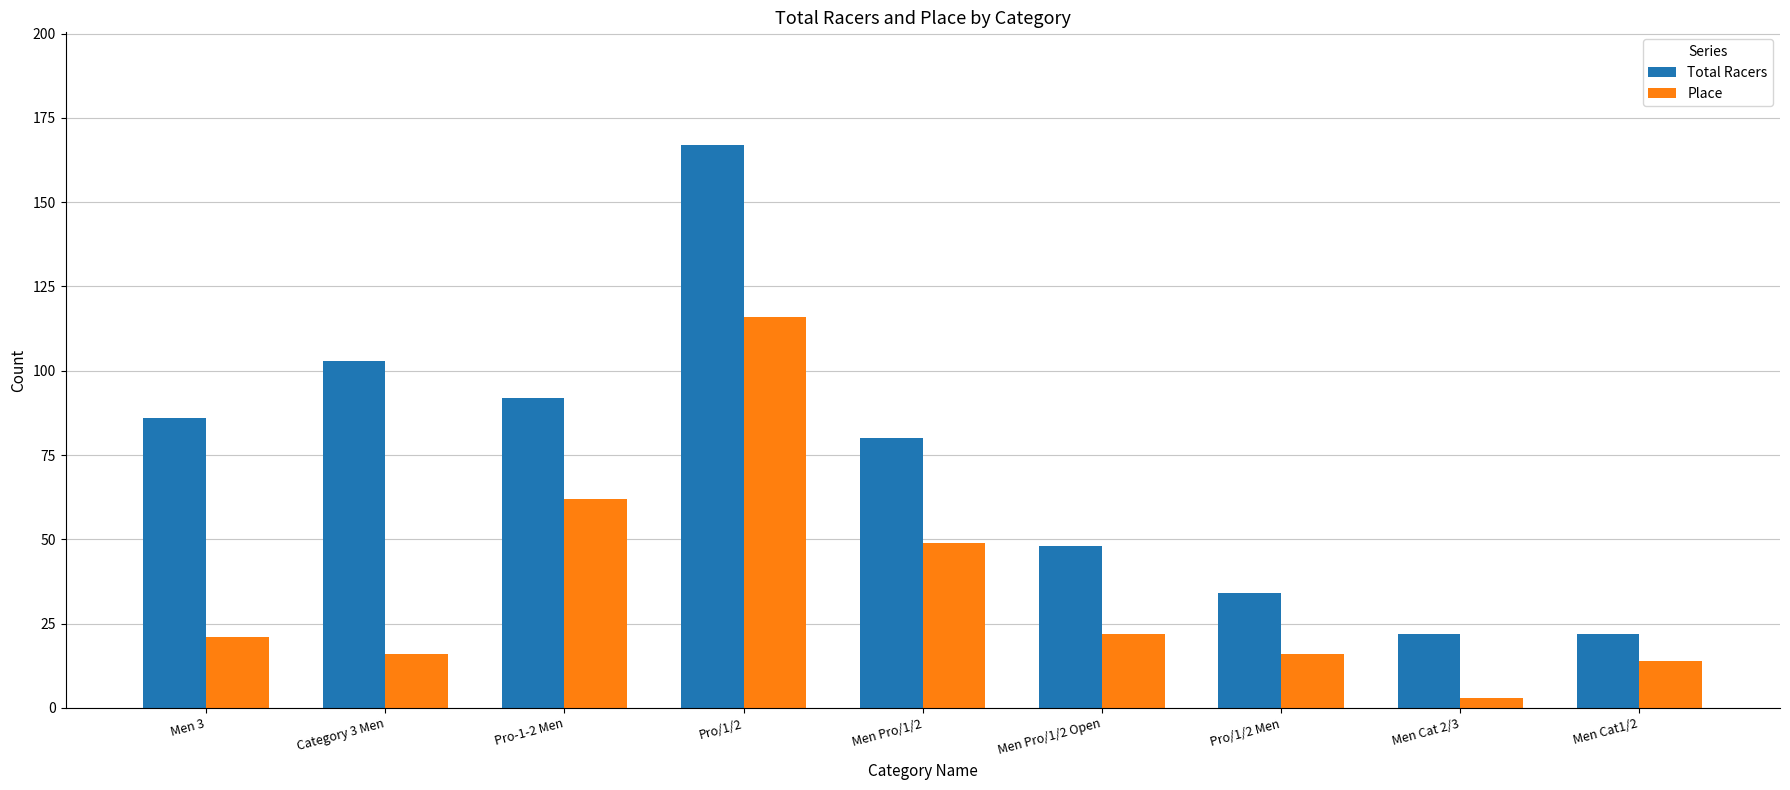

The Place series shows 5 at Pro/1/2 Men. True or false?

False